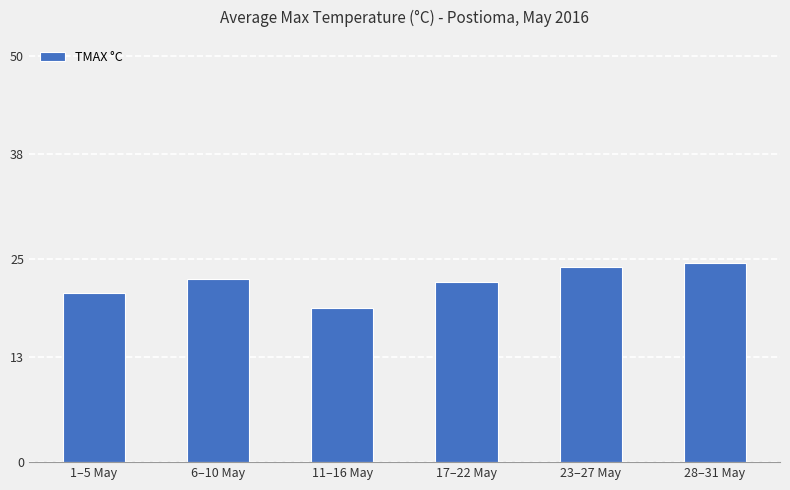

Is it true that the value at 6–10 May is 22.6?

True